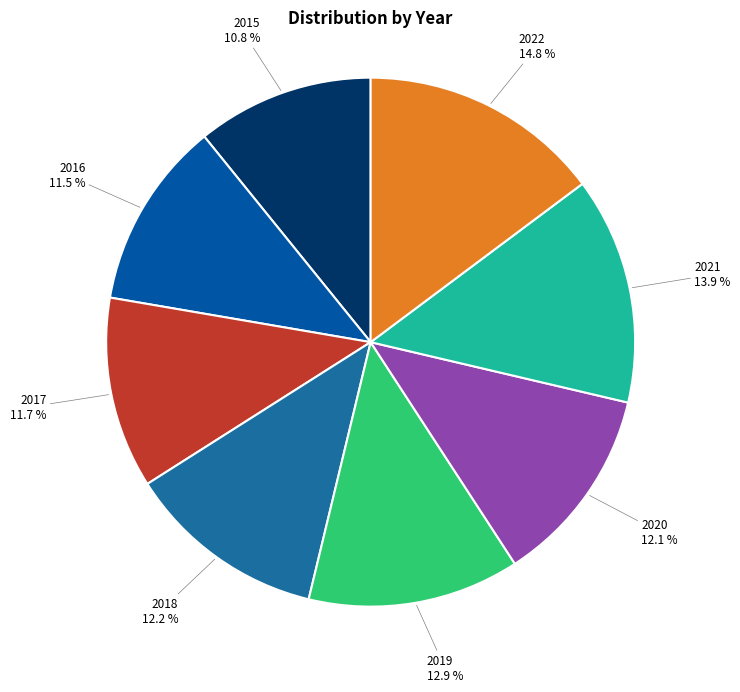

Combined, what portion of the pie is 2020 and 2021?

26.0%